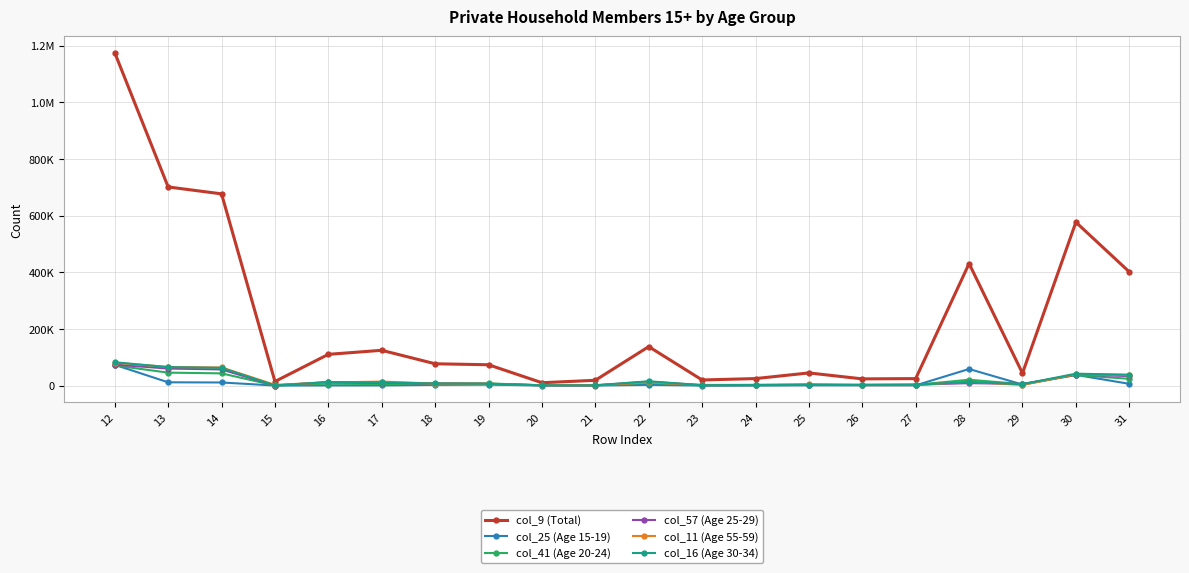

What are all the series names shown in the legend?

col_9 (Total), col_25 (Age 15-19), col_41 (Age 20-24), col_57 (Age 25-29), col_11 (Age 55-59), col_16 (Age 30-34)